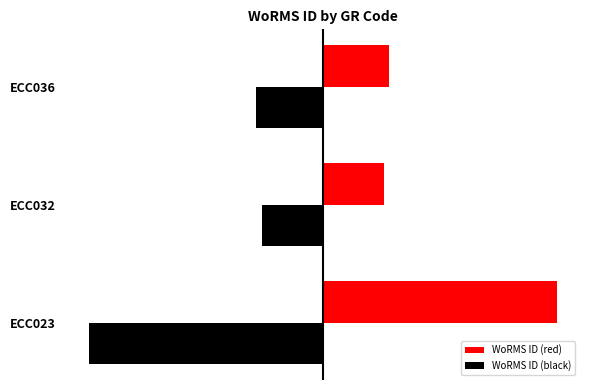

What are all the series names shown in the legend?

WoRMS ID (red), WoRMS ID (black)